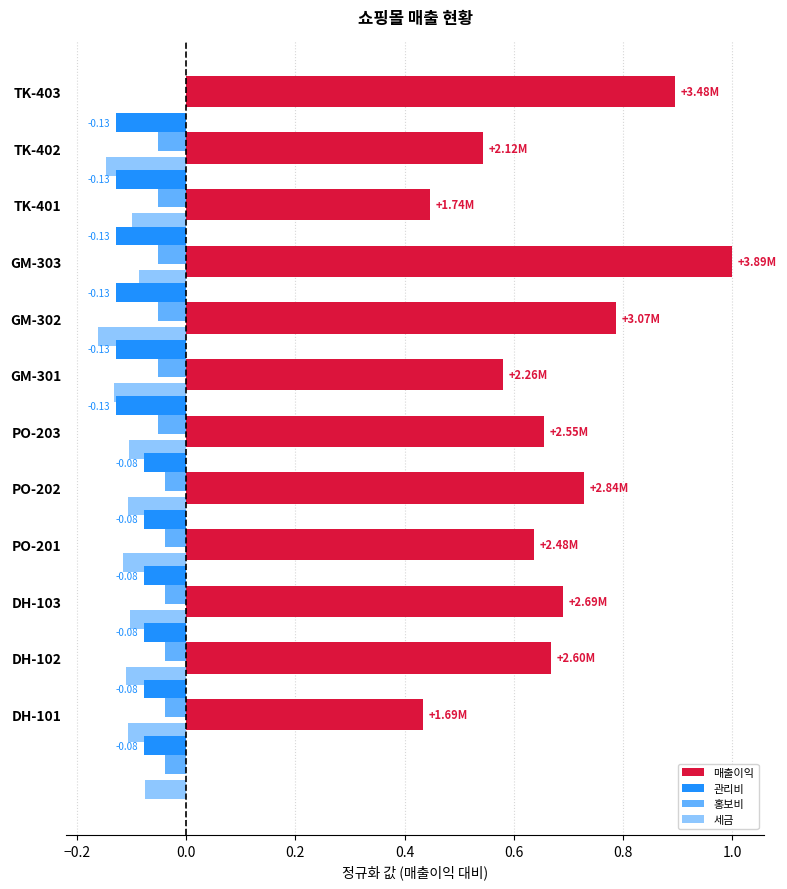

What is the difference between the highest and lowest values at 0.6?

0.8